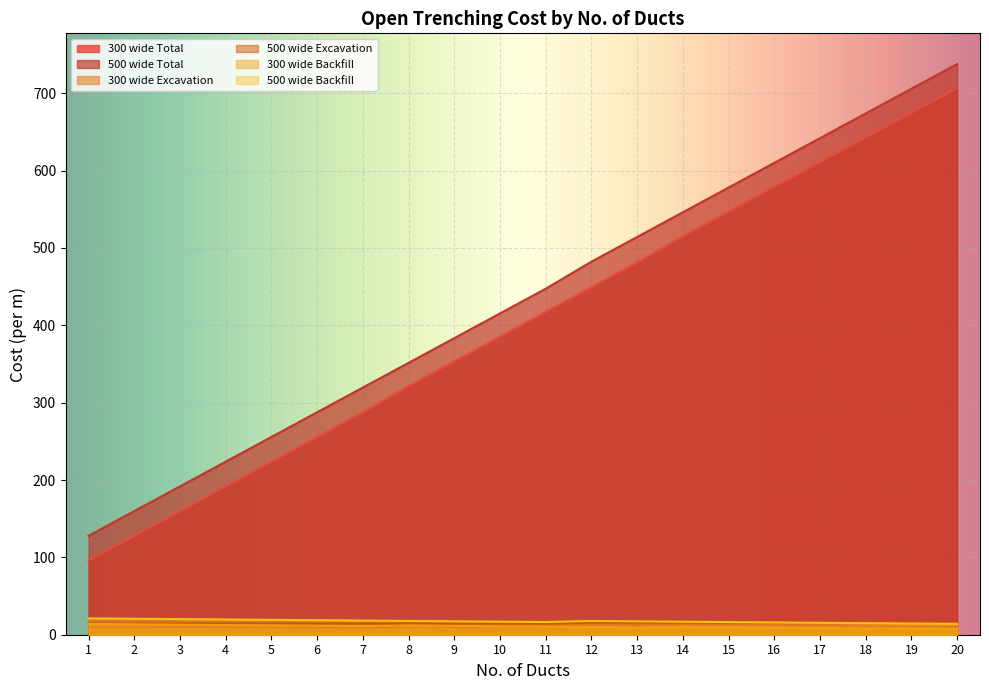

At which category does 500 wide Backfill reach its first local valley?

11